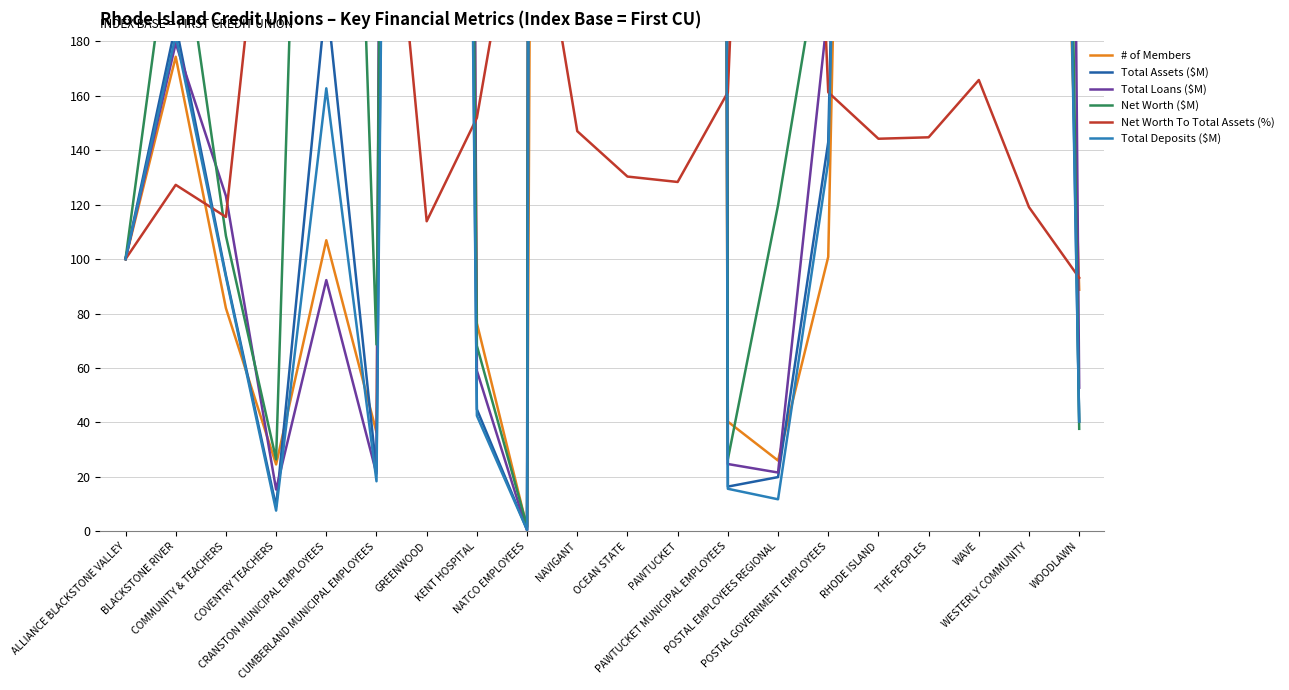

Which series has the largest range (max minus min)?

Total Loans ($M)